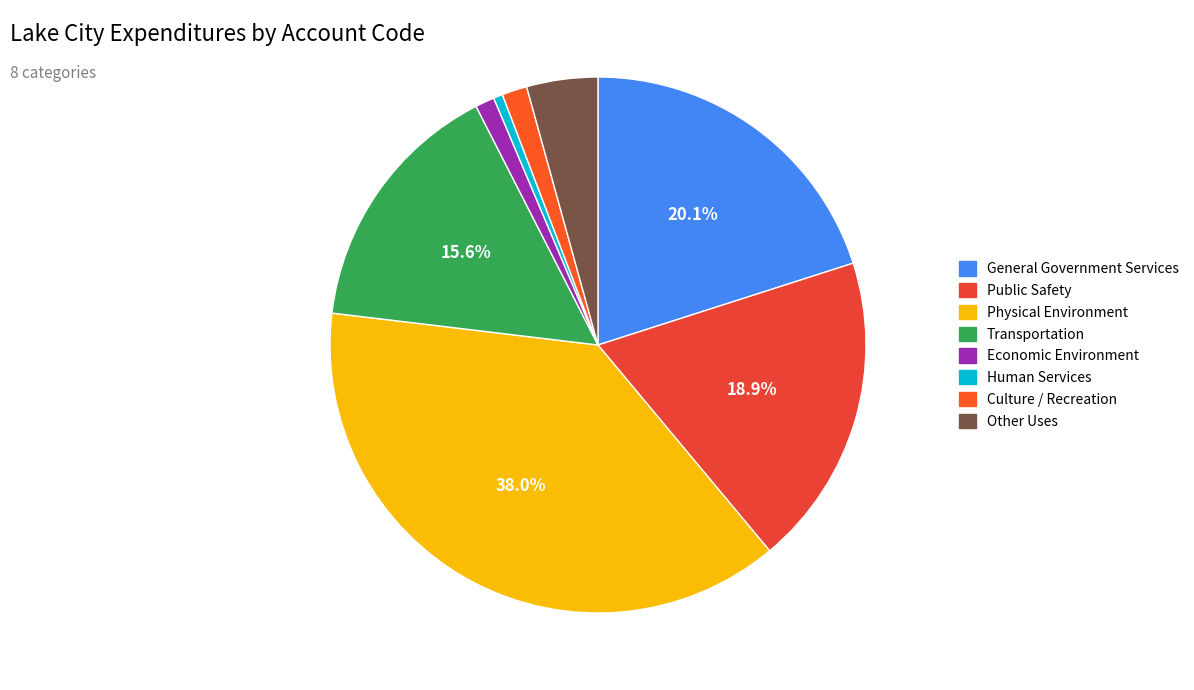

How much of the chart is everything except Public Safety?

81.1%